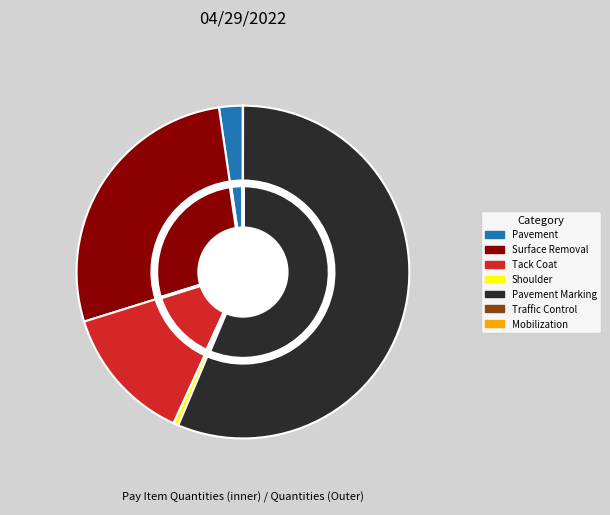

To the nearest percent, what is the combined percentage of Surface Removal and Traffic Control?

28%